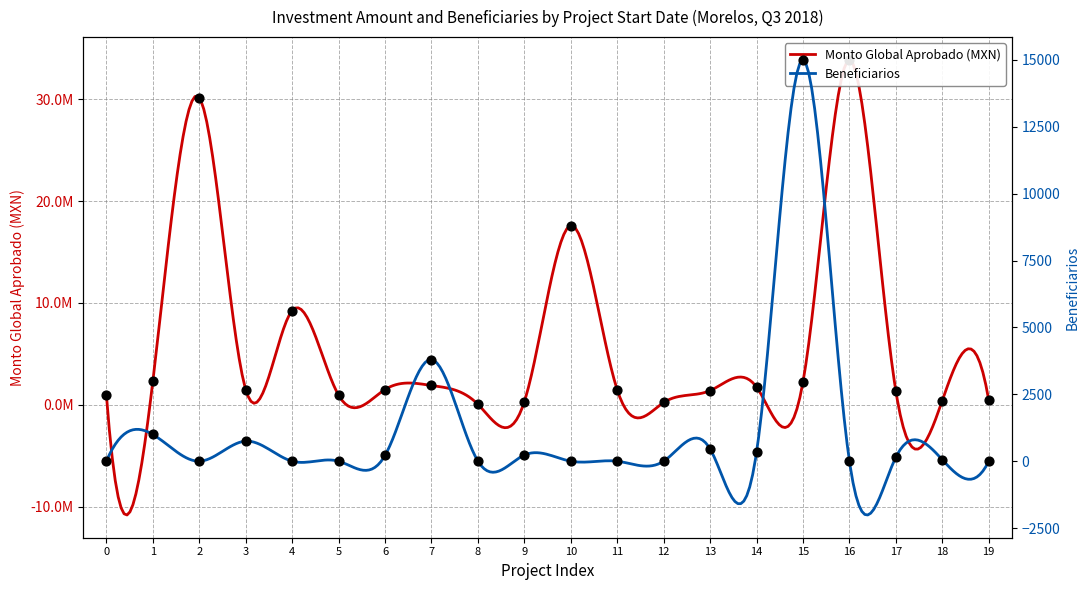

Which series contains the lowest Y value?

Beneficiarios